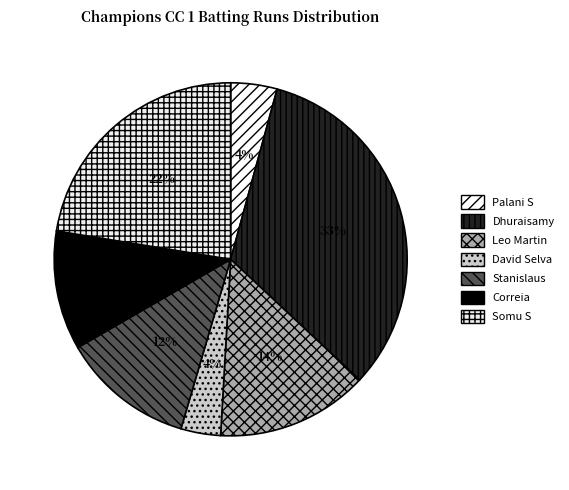

How many slices are in this pie chart?

7